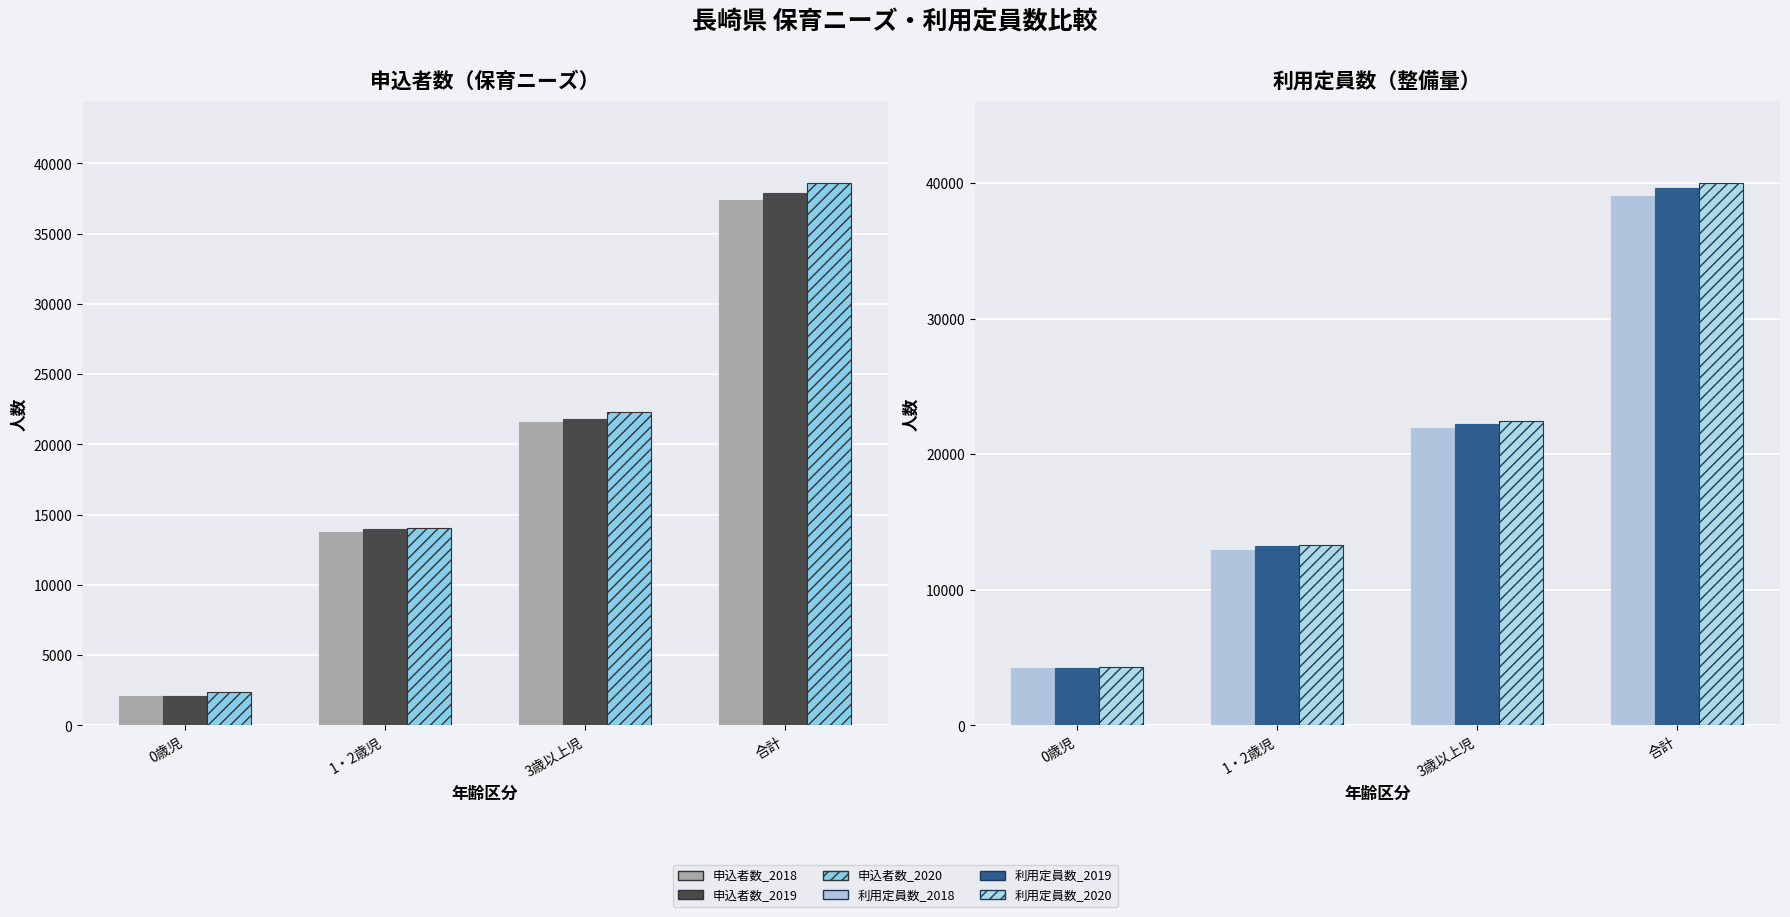

What is the label of the 3rd bar from the right?

1・2歳児